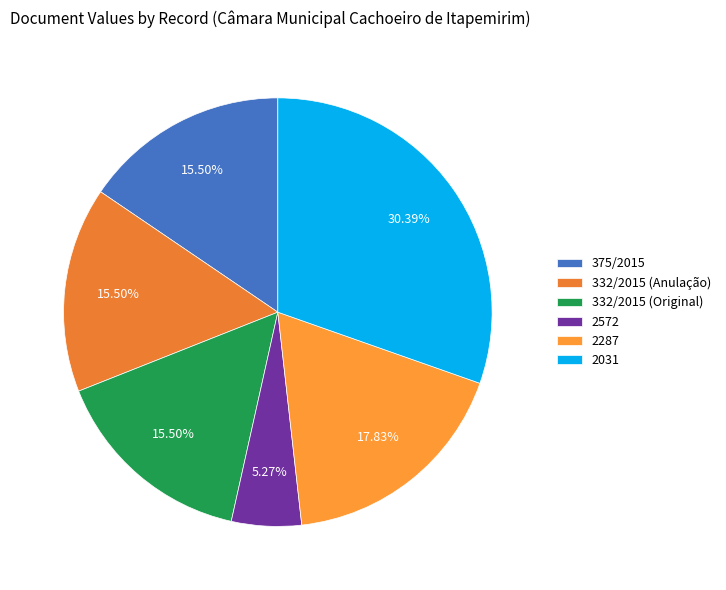

How many slices are in this pie chart?

6